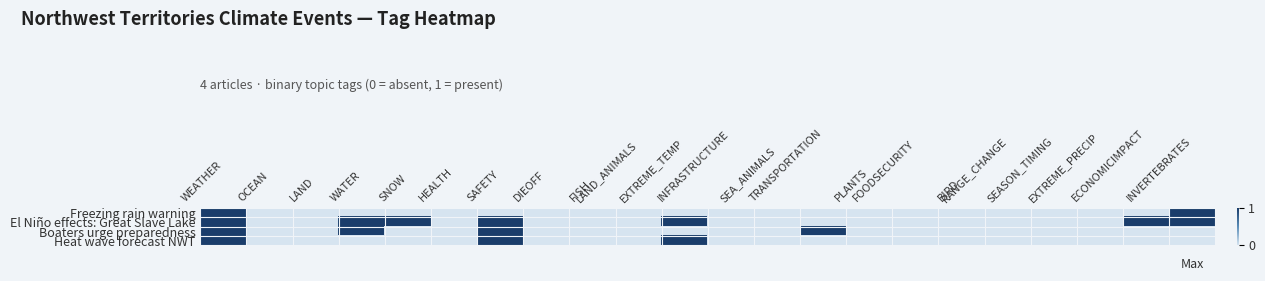

Rank the series at INFRASTRUCTURE from highest to lowest value.

Freezing rain warning, El Niño effects: Great Slave Lake, Boaters urge preparedness, Heat wave forecast NWT